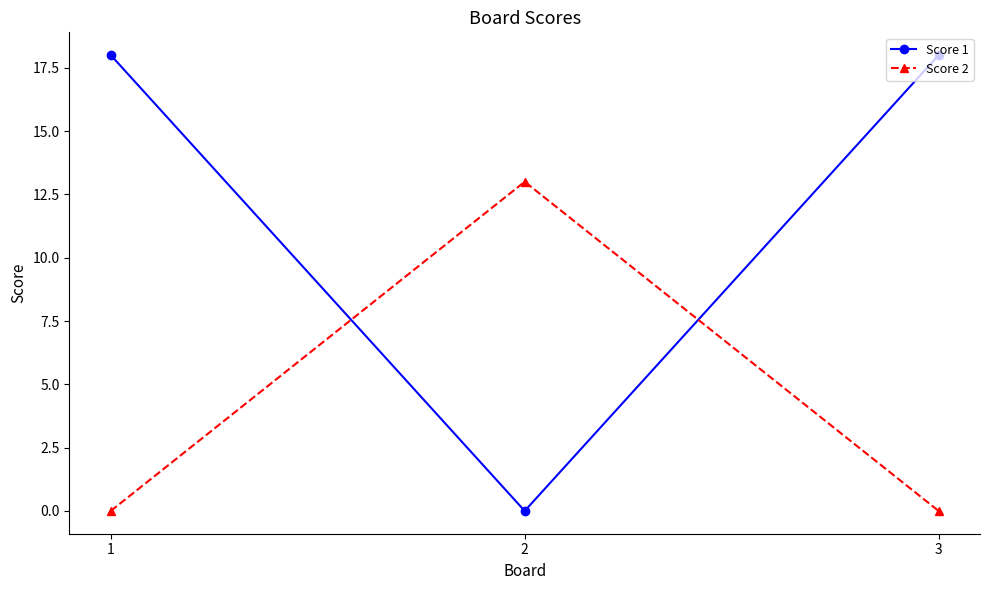

The Score 2 series shows 7 at 3. True or false?

False